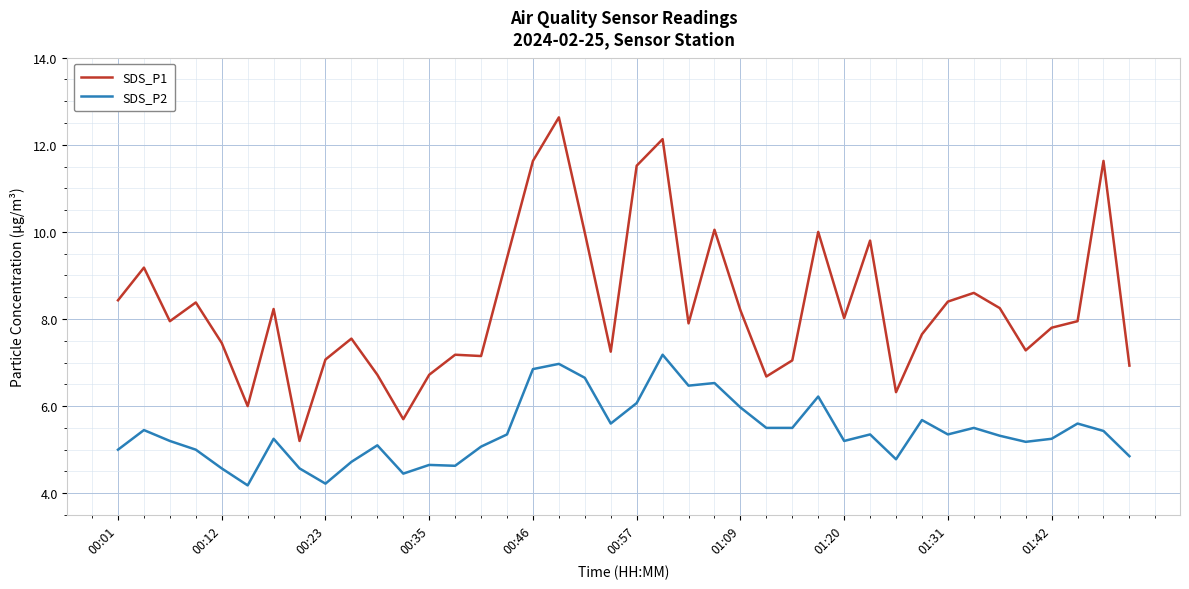

True or false: SDS_P2 and SDS_P1 intersect in this chart.

False